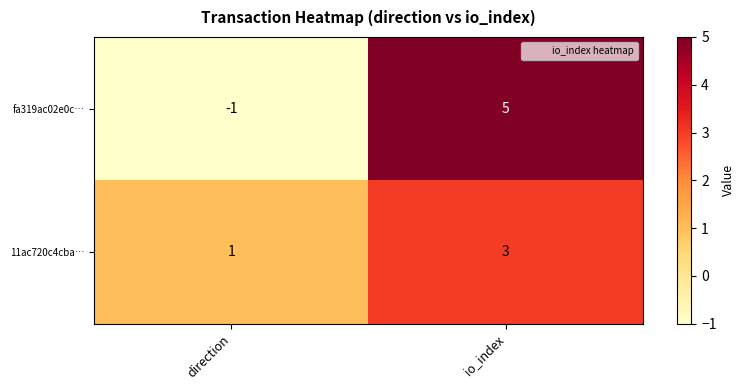

Read the 11ac720c4cba… value at io_index.

3